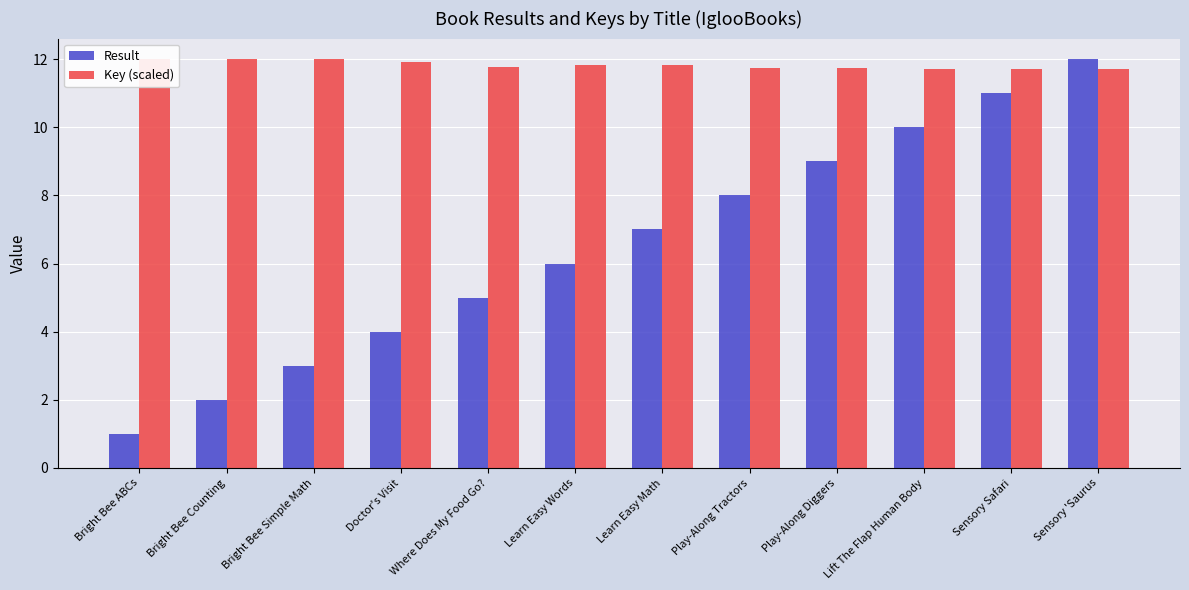

Which series has the widest spread of values?

Result